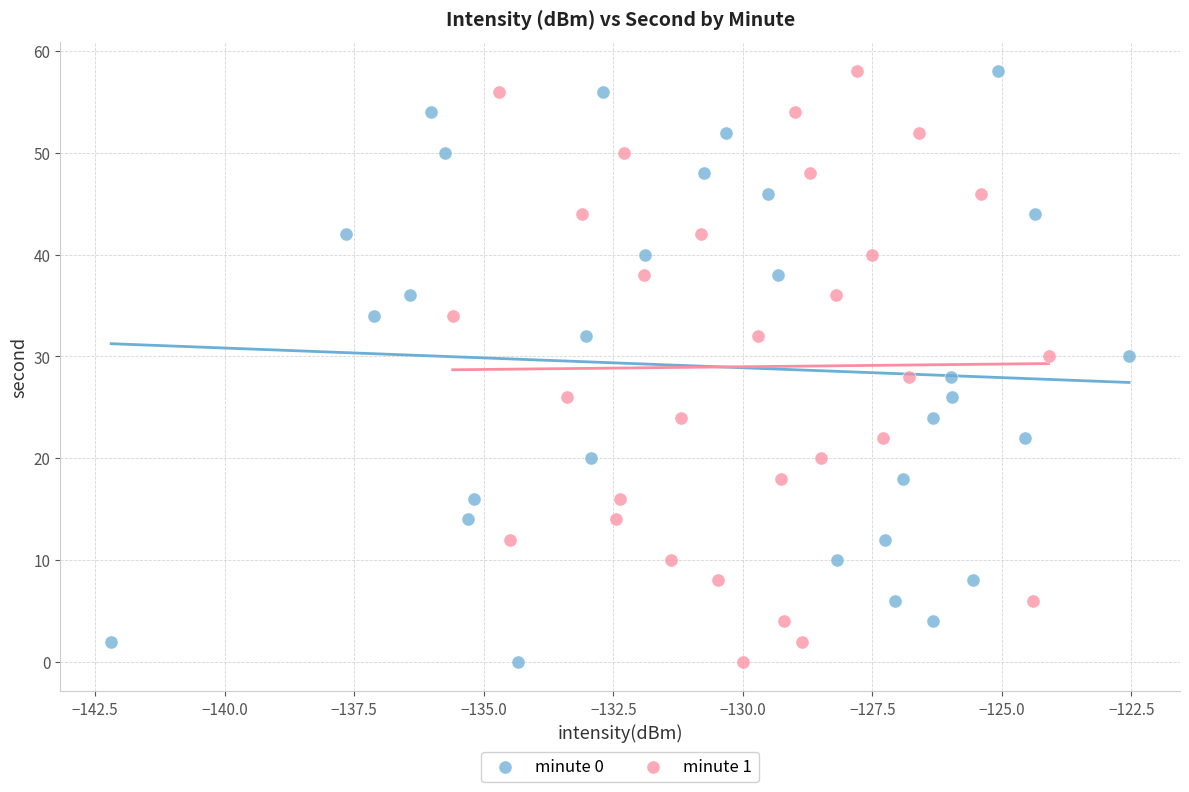

What are all the series names shown in the legend?

minute 0, minute 1